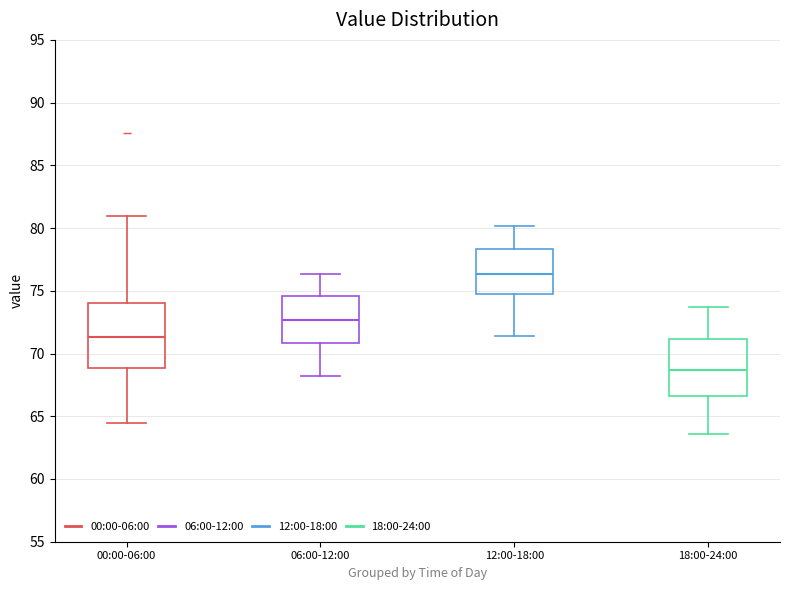

Reading left to right, transcribe this box plot: for each box, give where its median line is, the range the box spans, and where its two whiskers end, as read against the y-axis. The values are not printed on the chart, so give them approximately, as read against the axis.

00:00-06:00: median 71.5, box 69.0 to 74.0, whiskers 64.5 to 81.0
06:00-12:00: median 72.5, box 71.0 to 74.5, whiskers 68.0 to 76.5
12:00-18:00: median 76.5, box 74.5 to 78.5, whiskers 71.5 to 80.0
18:00-24:00: median 68.5, box 66.5 to 71.0, whiskers 63.5 to 73.5